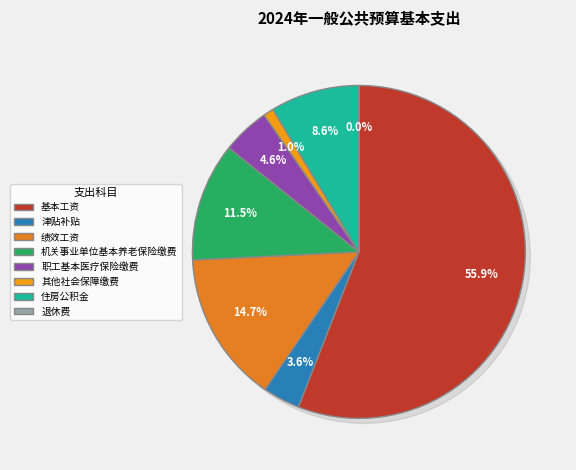

To the nearest percent, what is the difference between the largest and smallest slice percentages?

56%